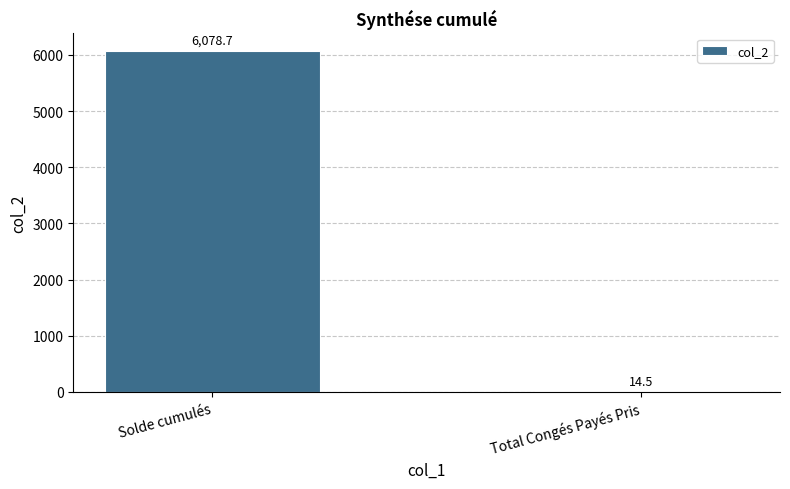

What is the greatest value displayed?

6078.7